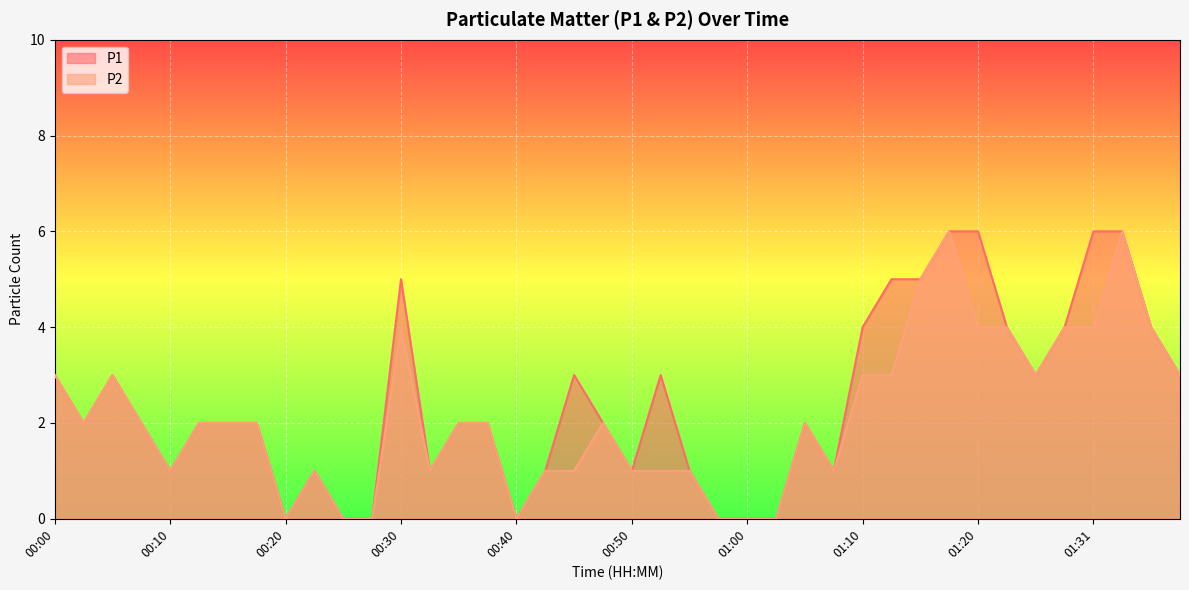

What is the label of the 8th point from the right?

01:20